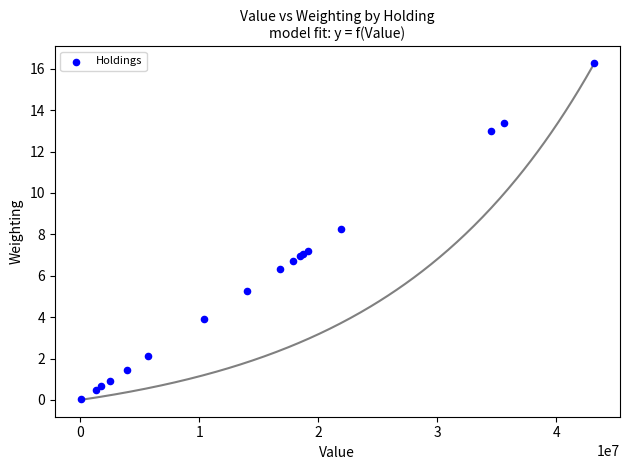

What Y value in the scatter plot is closest to 8?

8.3